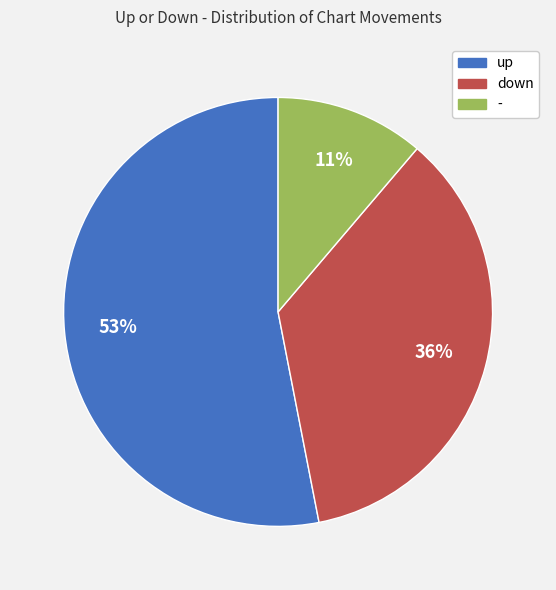

To the nearest percent, what is the average slice percentage?

33%